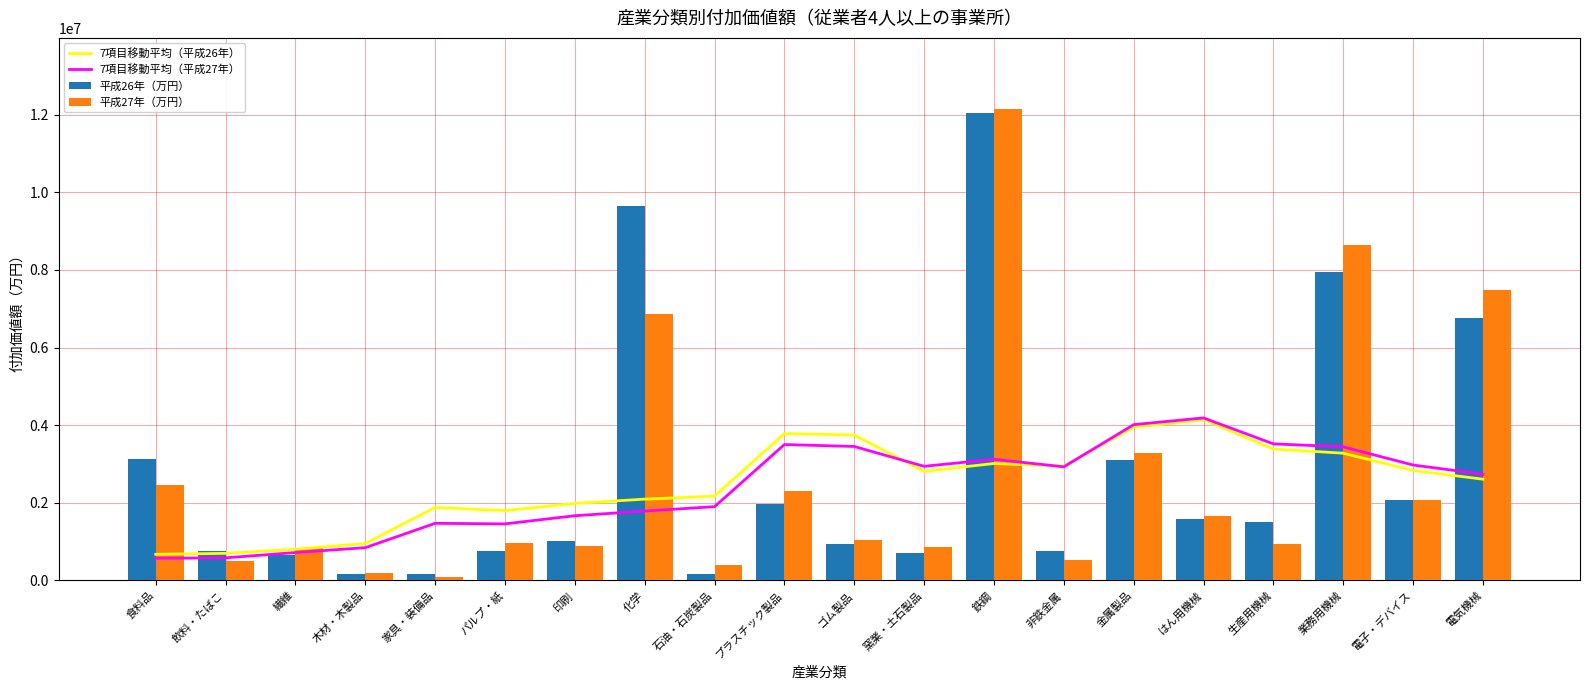

Which series has the largest range (max minus min)?

平成27年（万円）